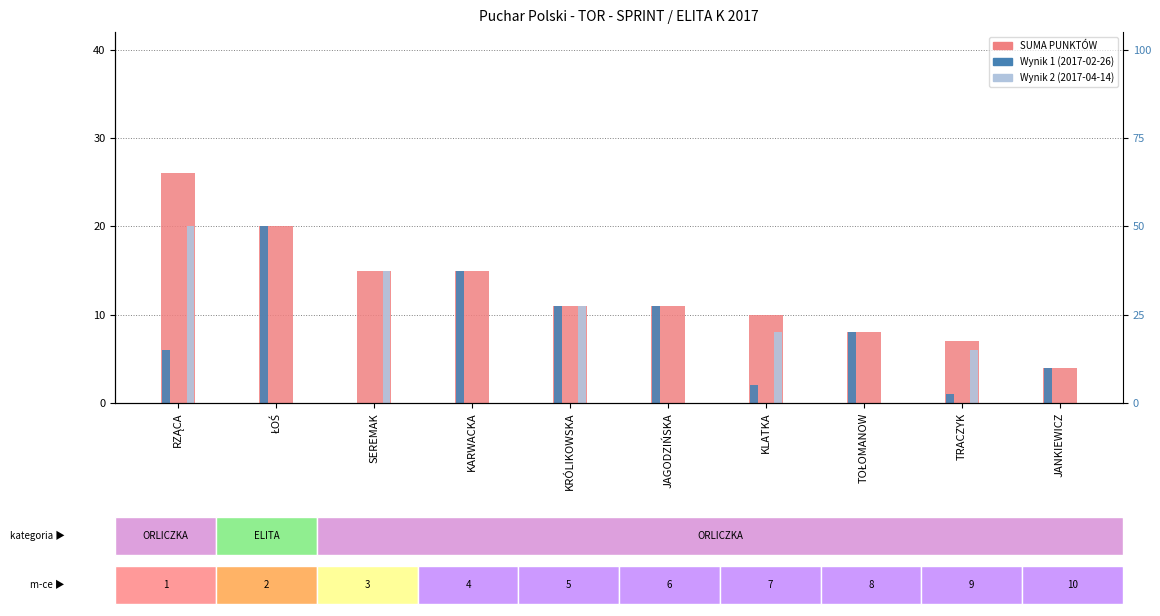

Which has a higher value, KARWACKA or TOŁOMANOW?

KARWACKA